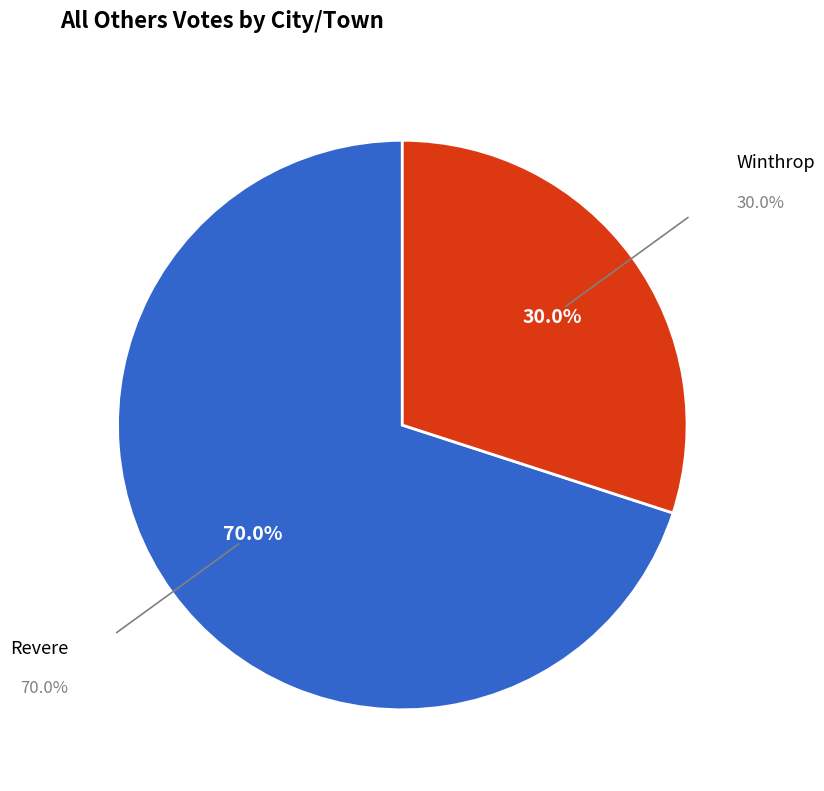

Is there any slice that represents more than half of the pie?

Yes